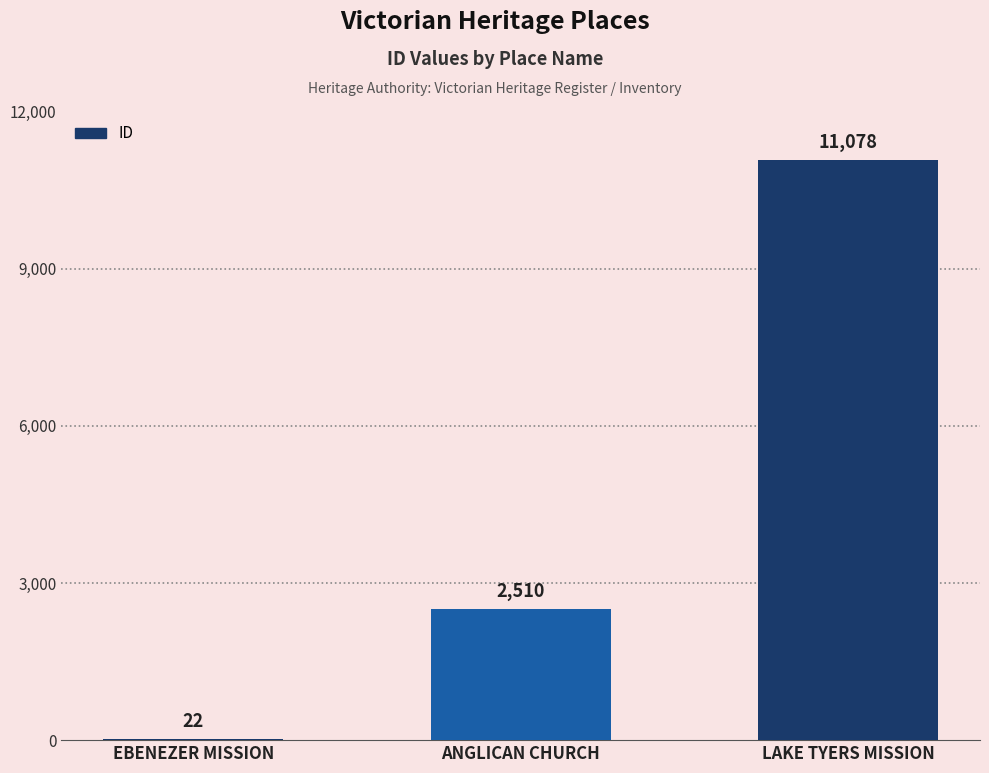

Is it true that the value at EBENEZER MISSION is 22?

True